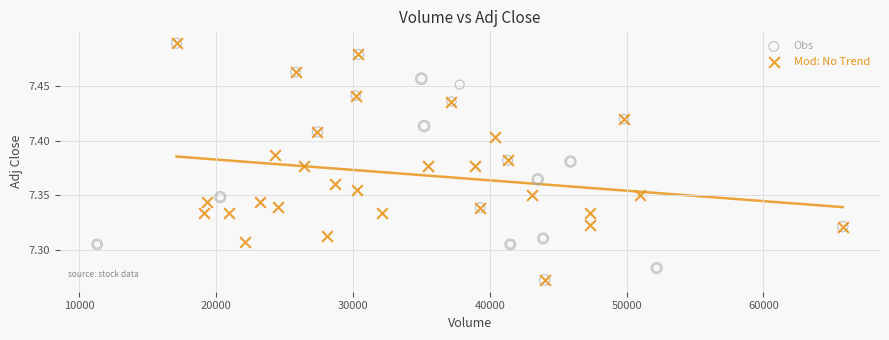

What are all the series names shown in the legend?

Obs, Mod: No Trend